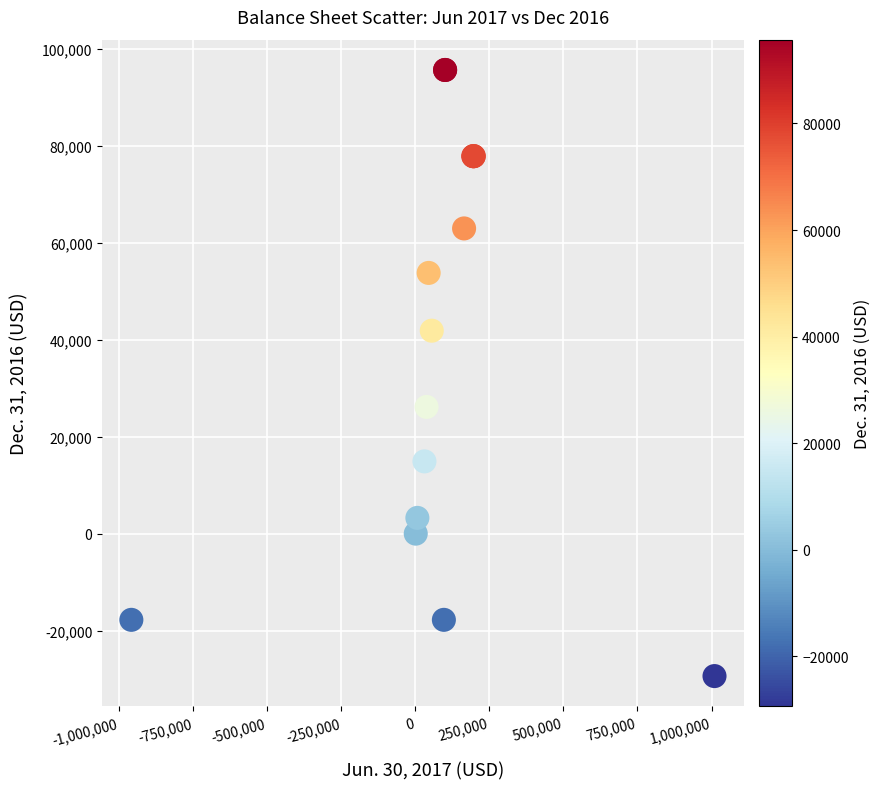

What Y value in the scatter plot is closest to 33158?

26160